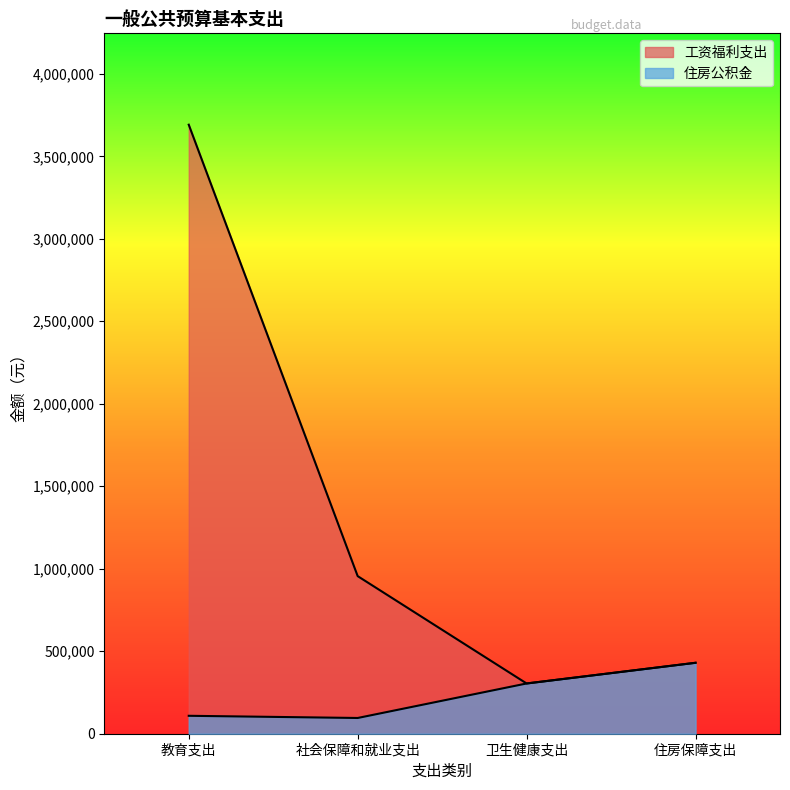

Rank the series by their average value, from lowest to highest.

住房公积金, 工资福利支出